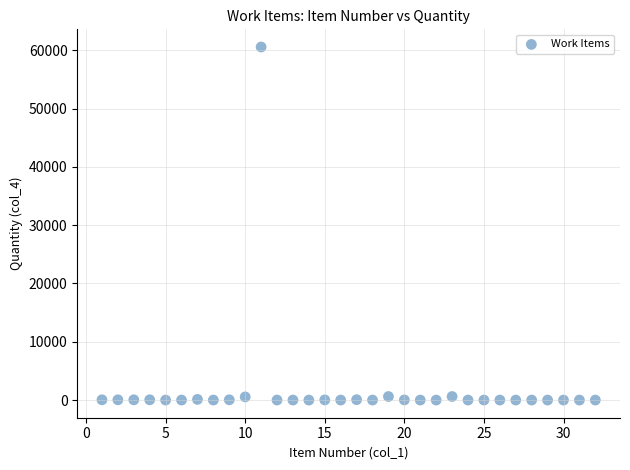

What is the range of X values (max minus min)?

31.0